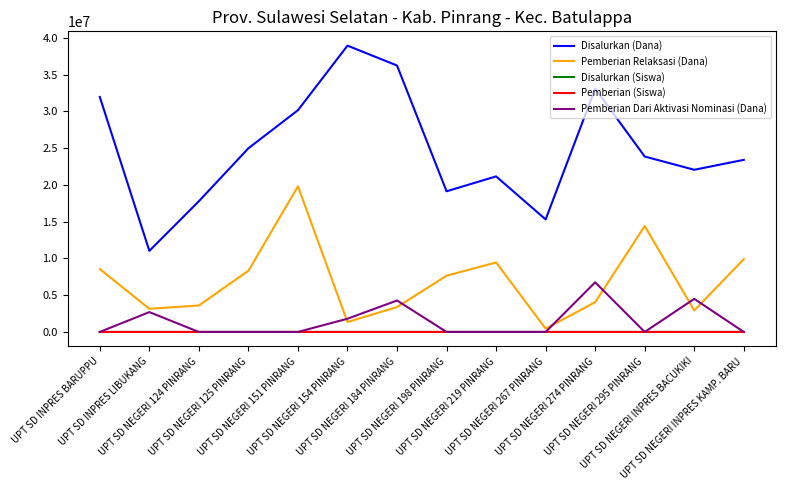

How many categories are shown in the chart?

14